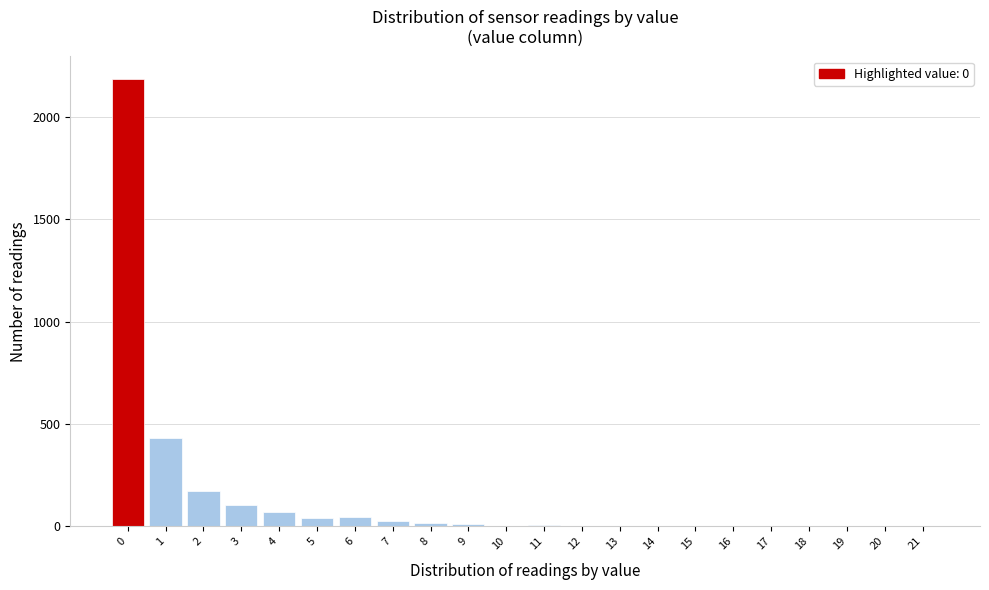

Which range on the x-axis has the tallest bar?

-0.5 to 0.5